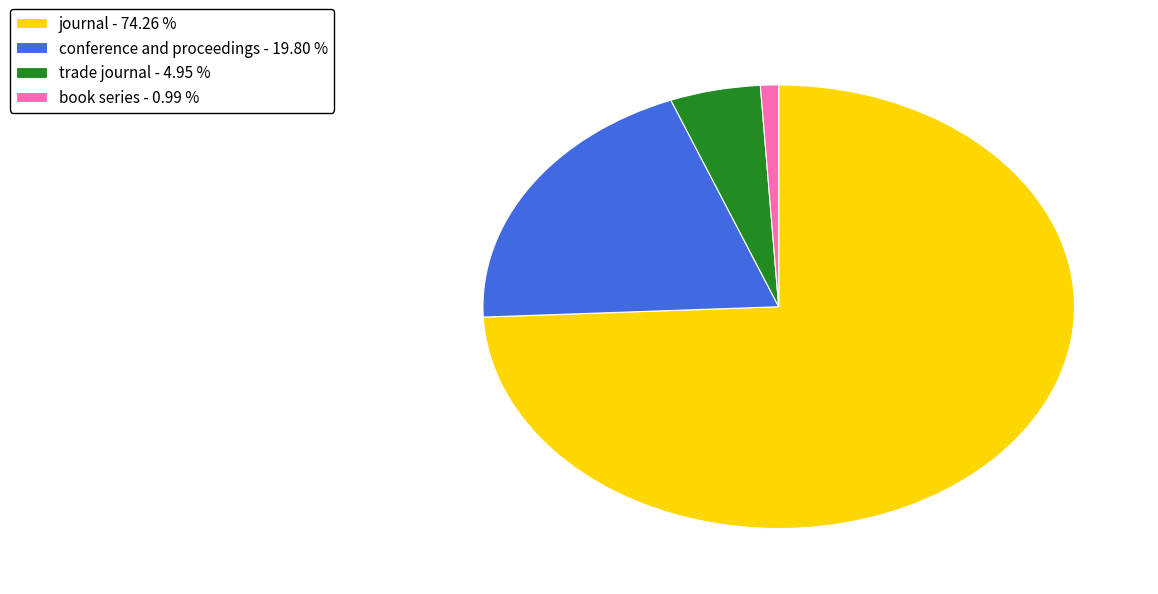

Approximately how many times larger is the value at conference and proceedings - 19.80 % compared to trade journal - 4.95 %?

4.0